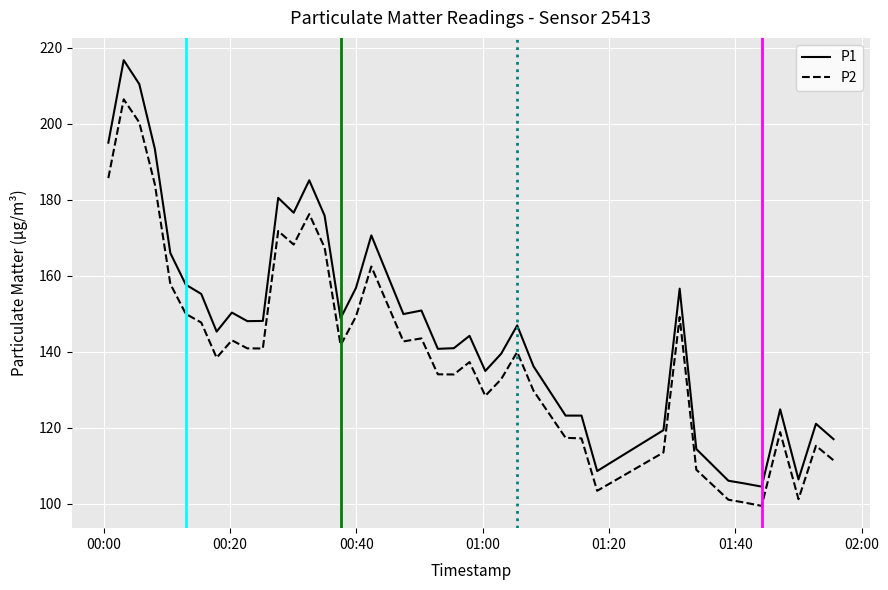

Rank the series by their average value, from lowest to highest.

P2, P1